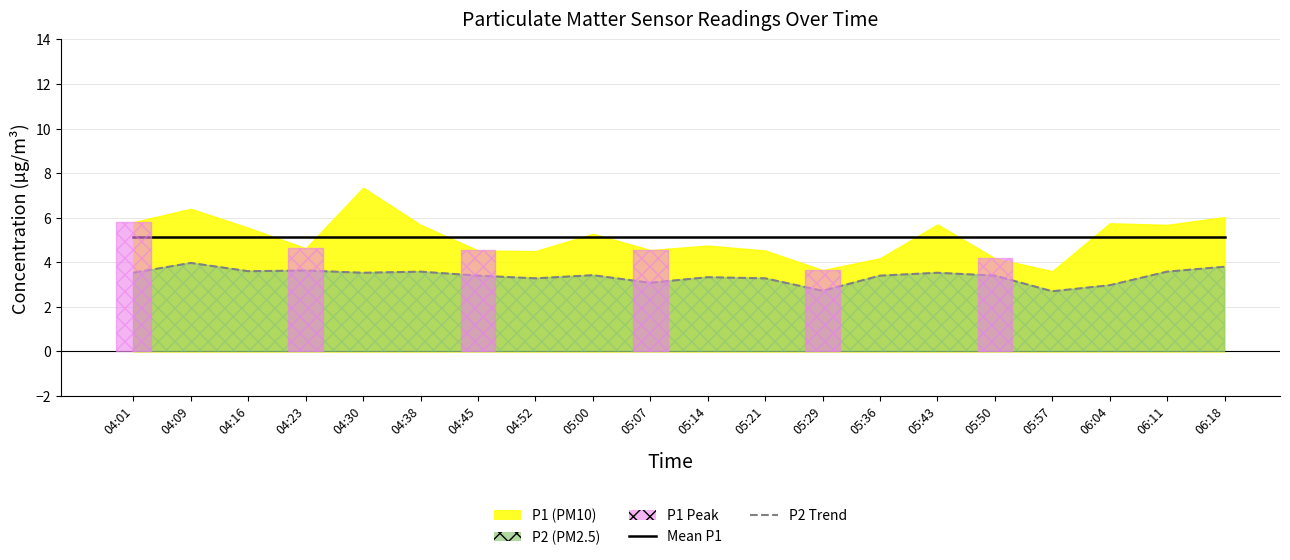

What is the highest value of the P2 Trend series?

4.0